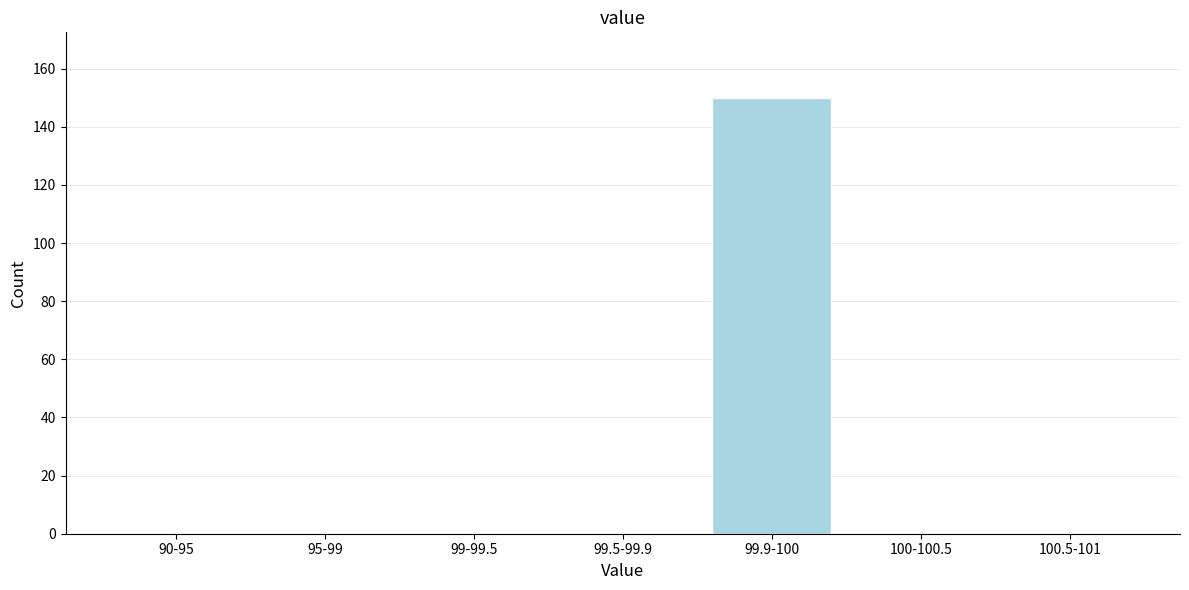

Reading right to left, list all the values displayed in this chart.

100.5-101=0	100-100.5=0	99.9-100=150	99.5-99.9=0	99-99.5=0	95-99=0	90-95=0